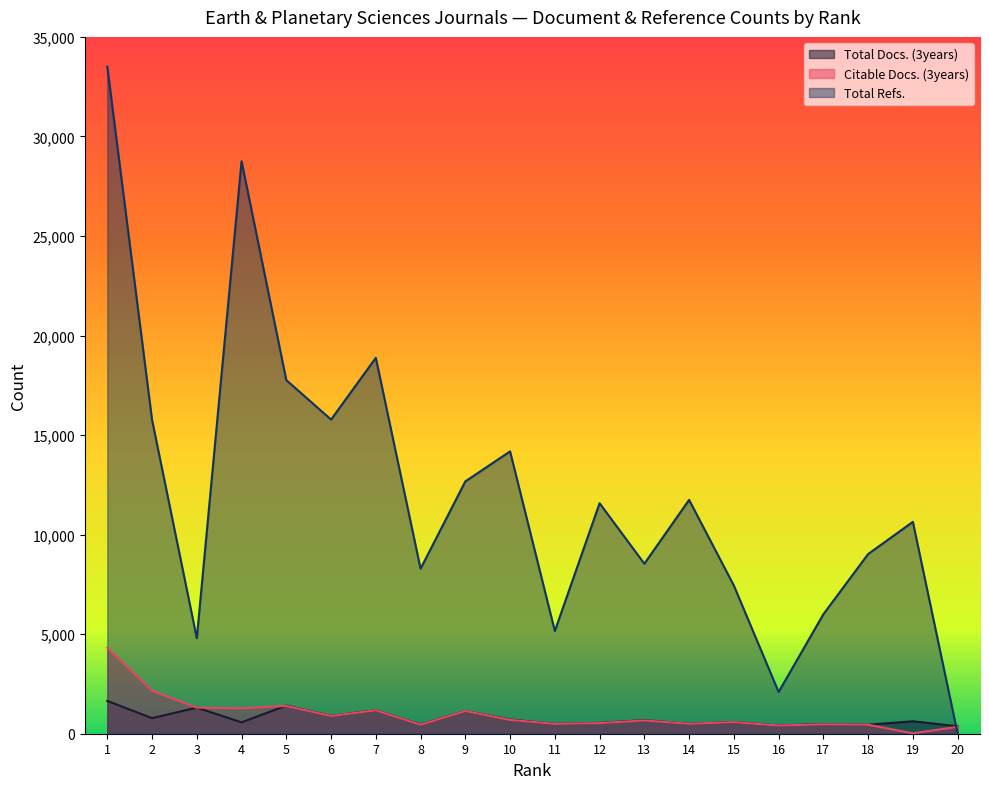

Rank the categories by Citable Docs. (3years) value from highest to lowest.

1, 2, 5, 3, 4, 7, 9, 6, 10, 13, 15, 12, 14, 11, 17, 8, 18, 16, 20, 19